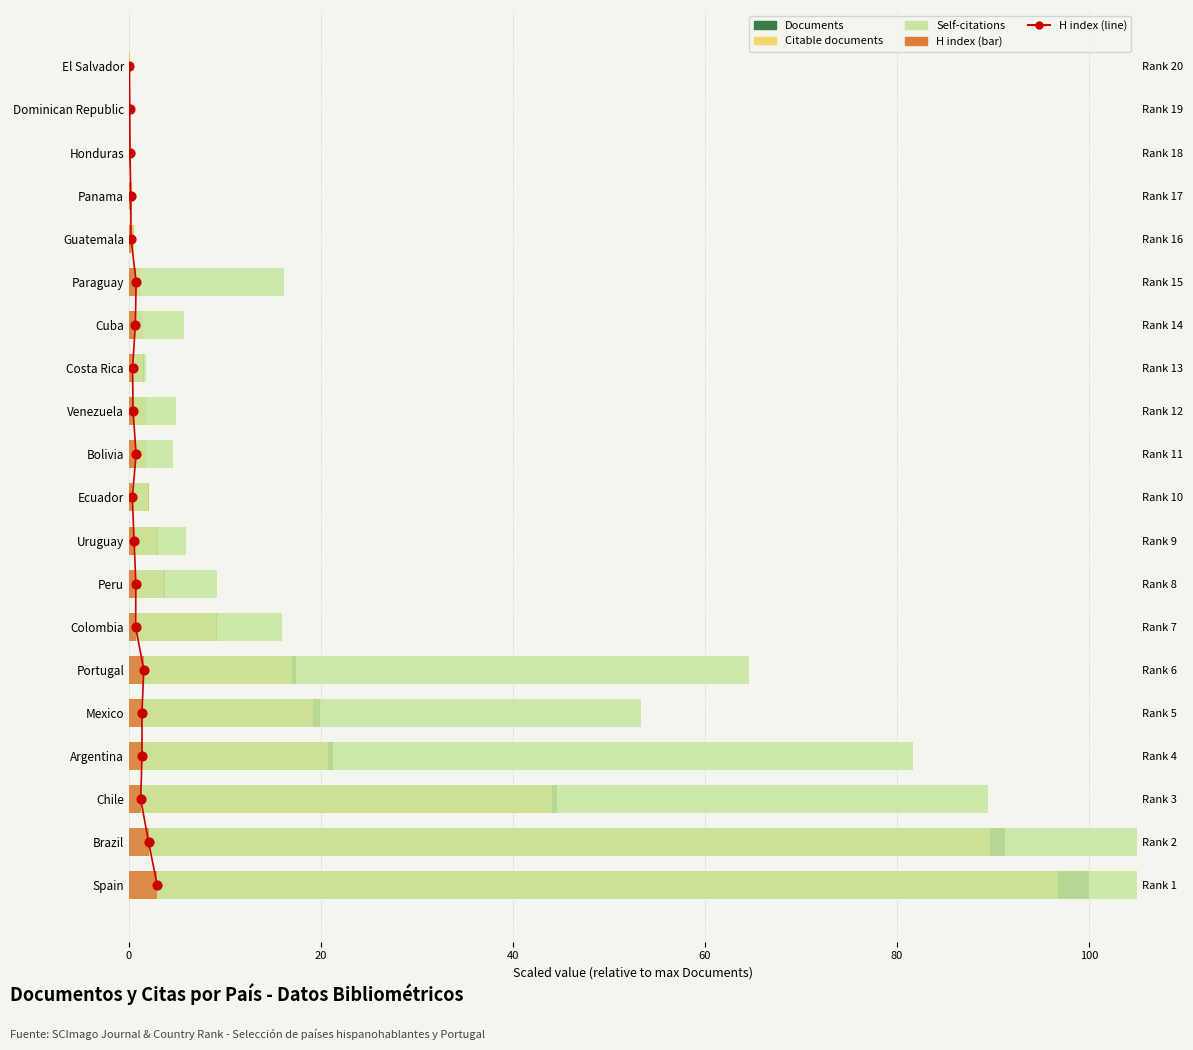

Which series reaches the minimum Y coordinate?

Self-citations